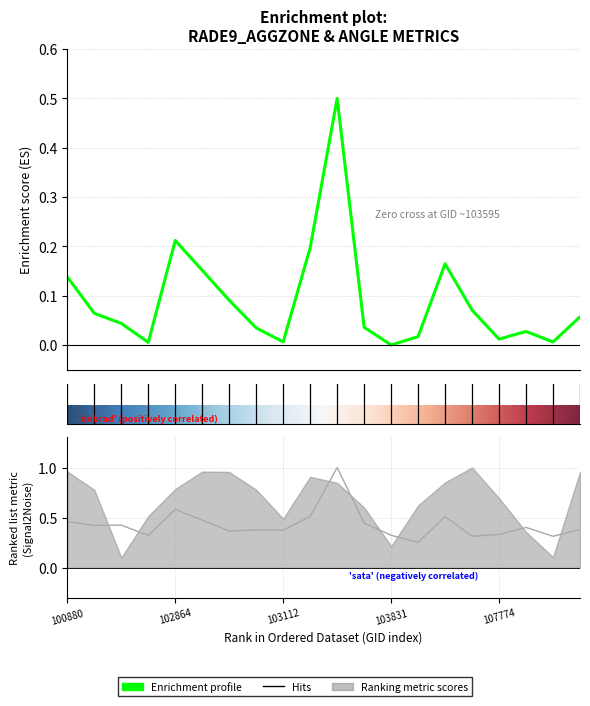

The value of rade9_aggzone_norm at 11 is 0.2. True or false?

False